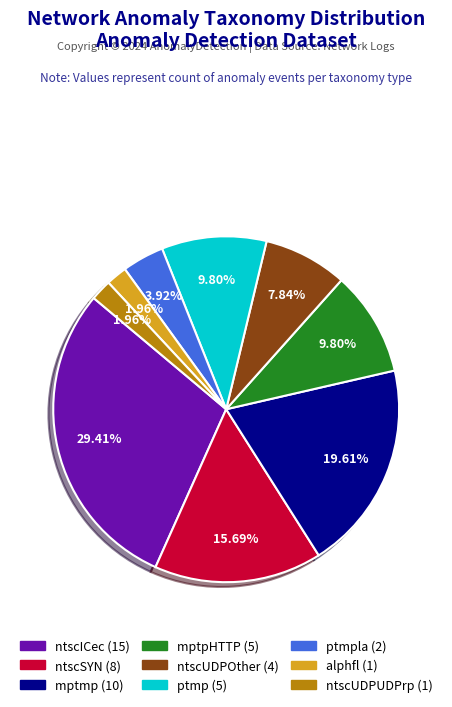

Is there a majority slice in this chart?

No